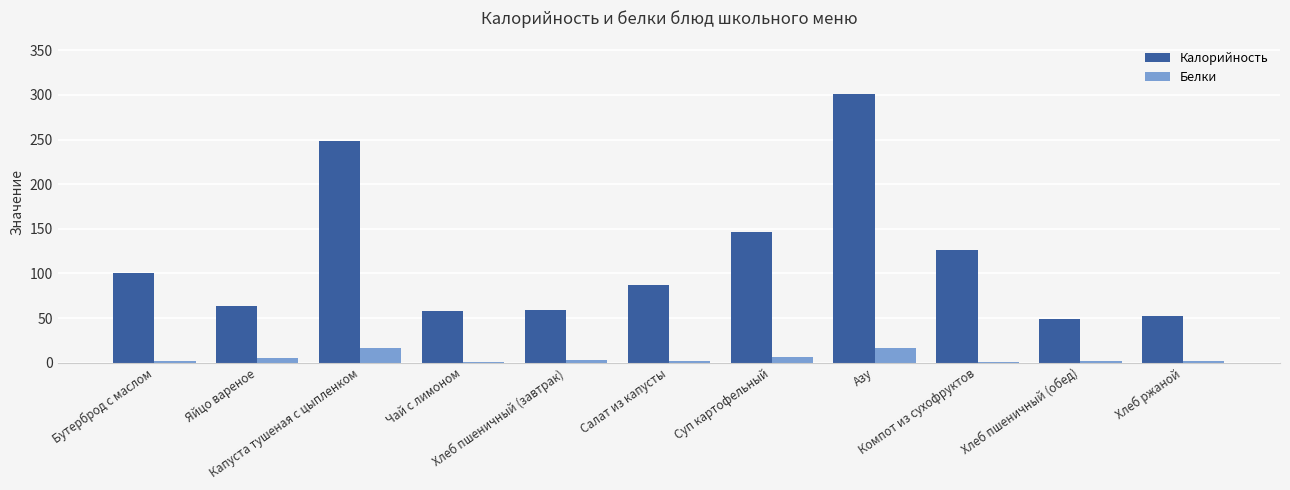

True or false: Белки has a value of 5.1 at Яйцо вареное.

True